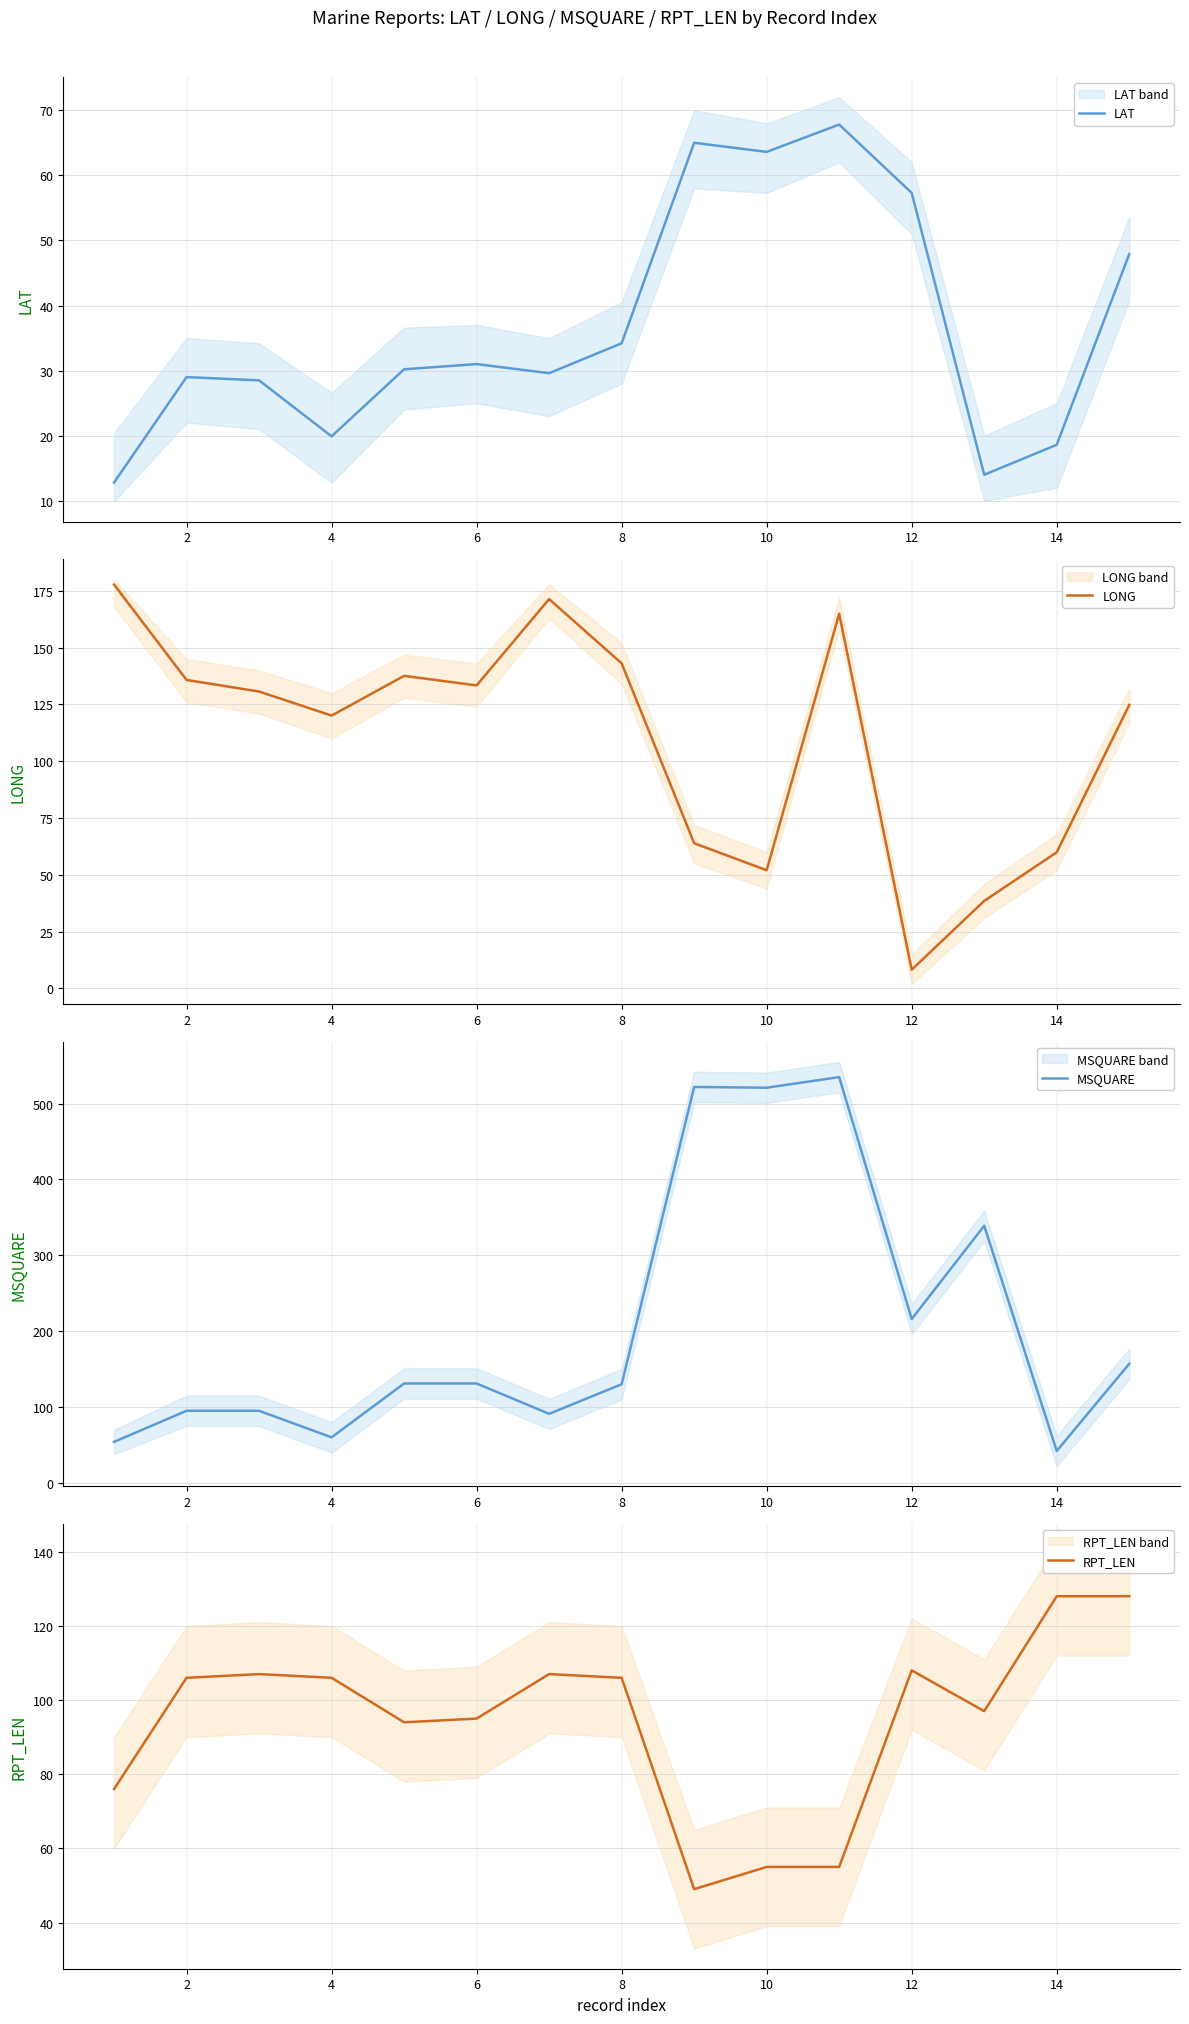

The RPT_LEN series shows 74 at 10. True or false?

False